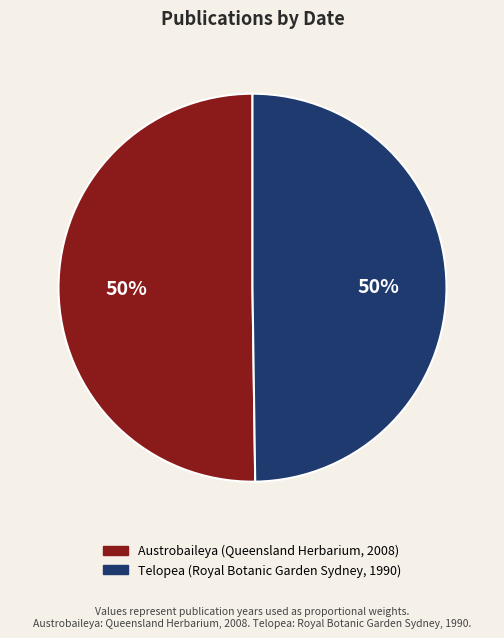

Is the sum of Austrobaileya (Queensland Herbarium, 2008) and Telopea (Royal Botanic Garden Sydney, 1990) greater than half?

Yes